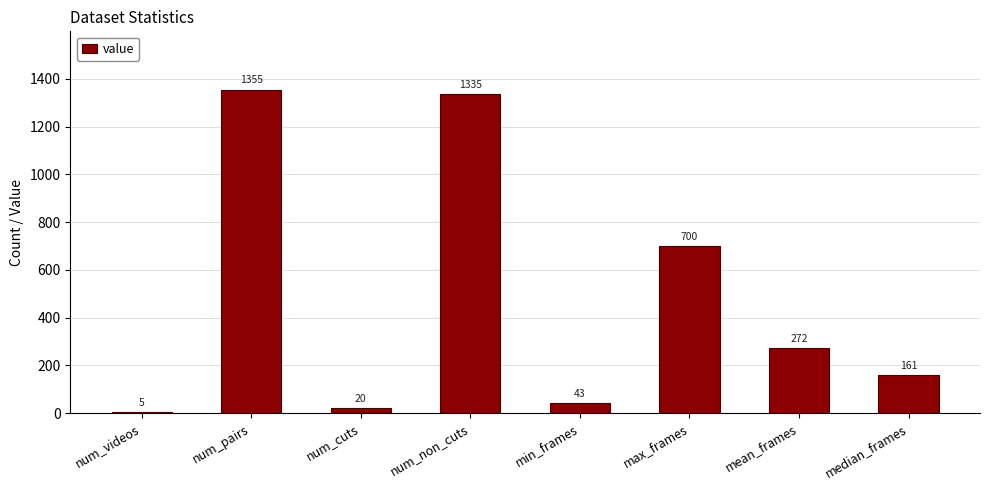

List the labels in order of value, smallest first.

num_videos, num_cuts, min_frames, median_frames, mean_frames, max_frames, num_non_cuts, num_pairs